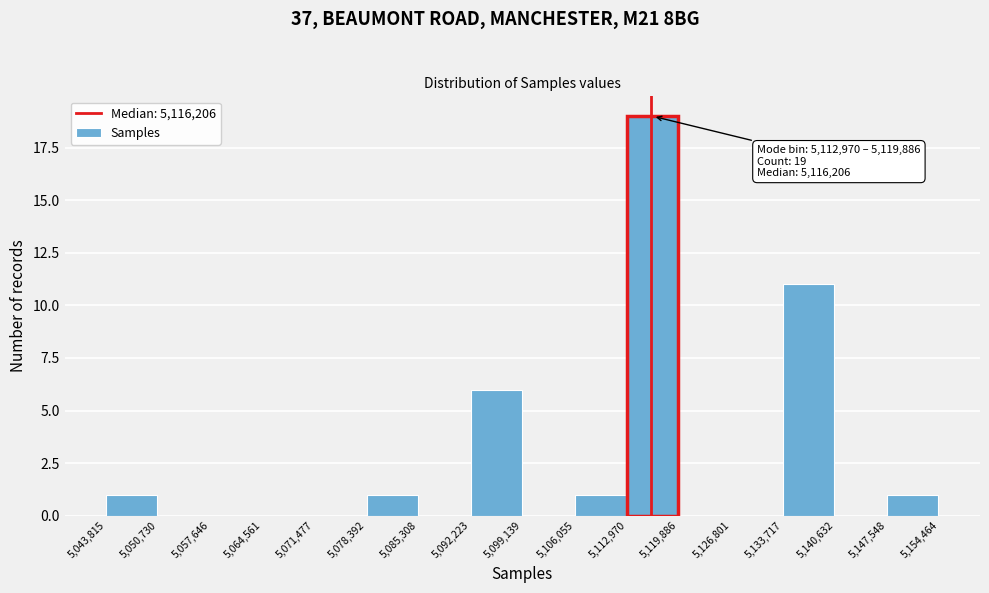

Over which range of the x-axis is the bar tallest?

5,112,970 to 5,119,886